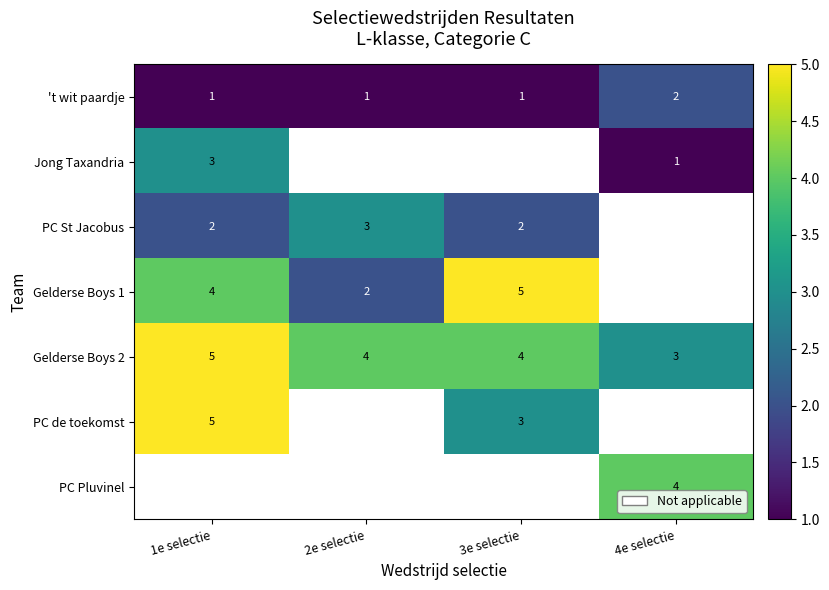

What is the sum of all Gelderse Boys 2 values?

16